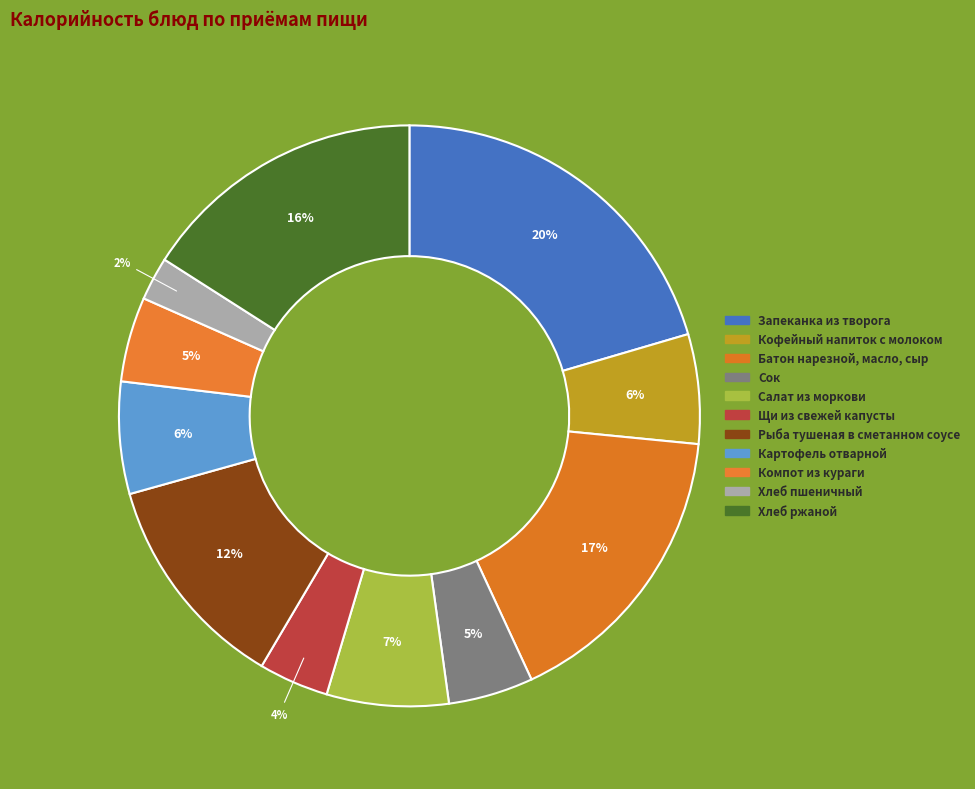

Count the number of slices in the pie.

11